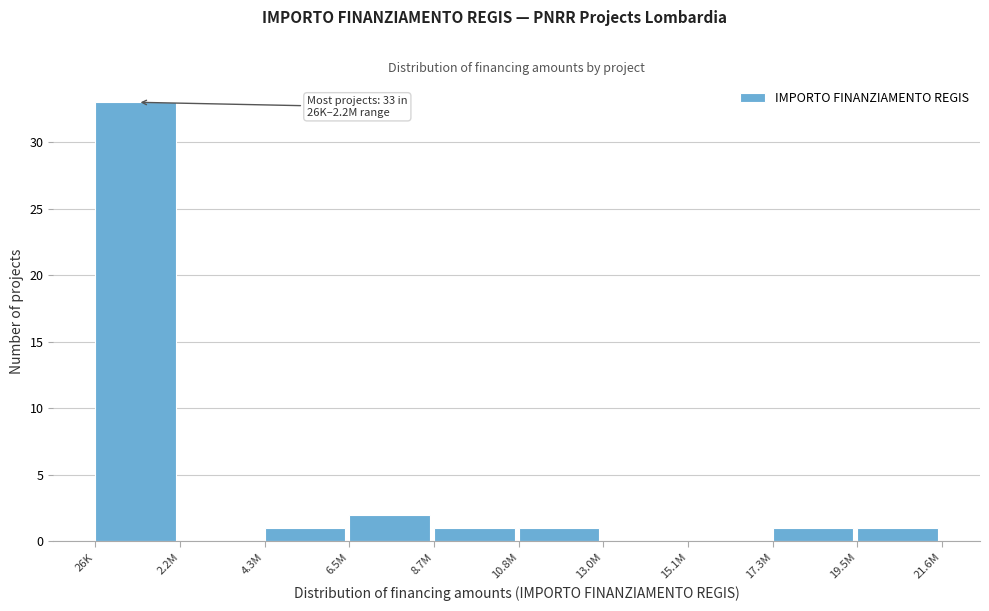

Reading left to right, what are all the values shown in this chart?

26K=33	2.2M=0	4.3M=1	6.5M=2	8.7M=1	10.8M=1	13.0M=0	15.1M=0	17.3M=1	19.5M=1